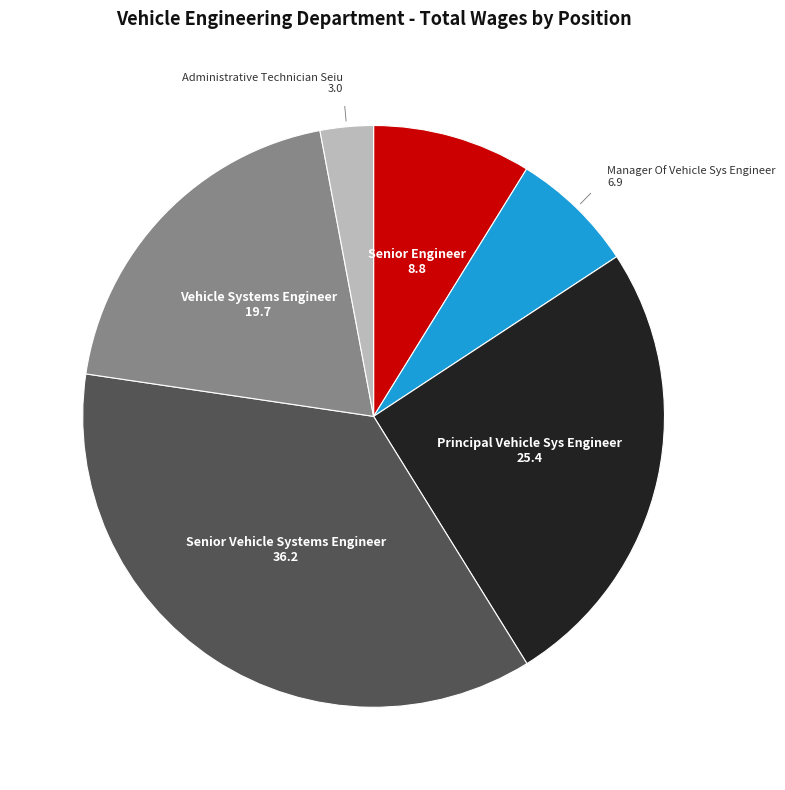

Combined, do Senior Vehicle Systems Engineer and Senior Engineer account for over 50%?

No